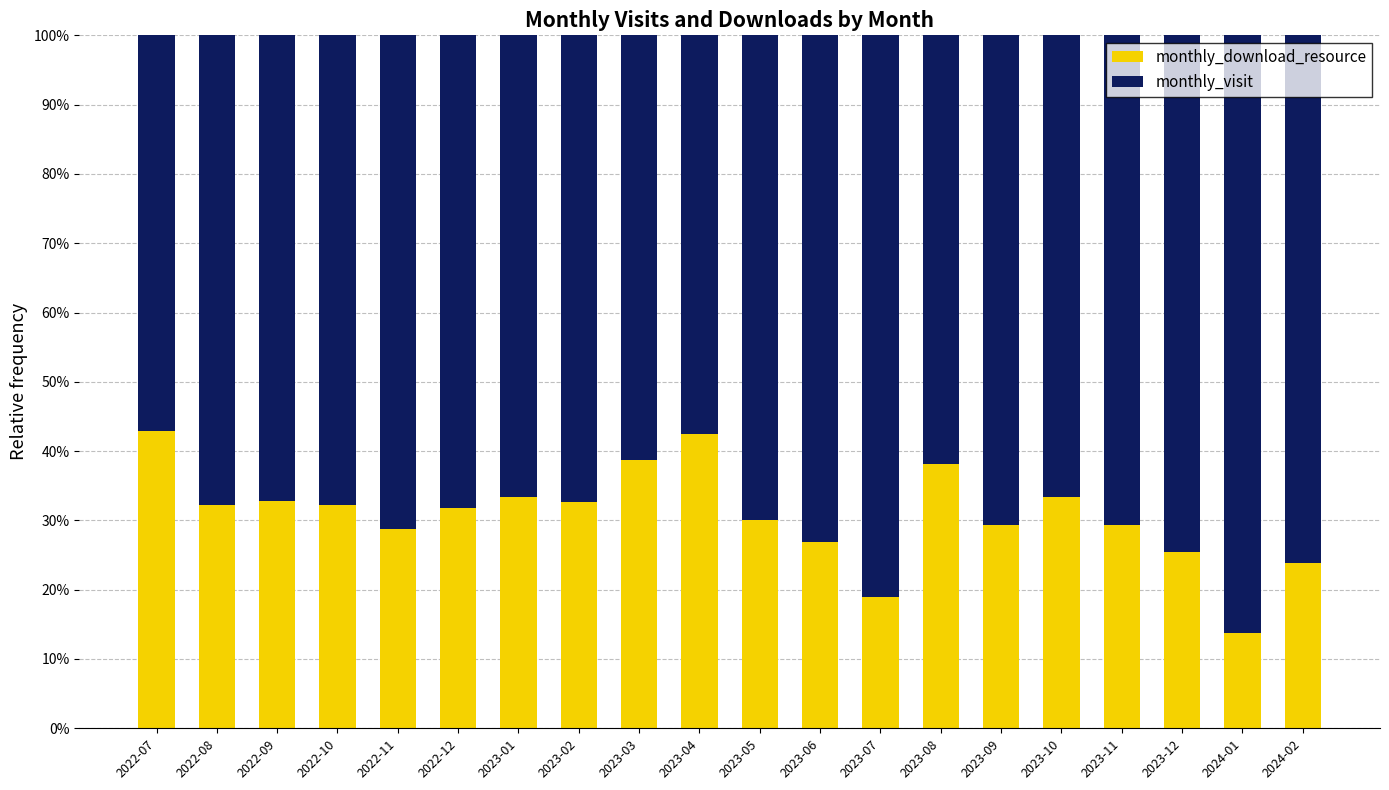

What is the difference between the monthly_download_resource values at 2022-09 and 2023-04?

9.7